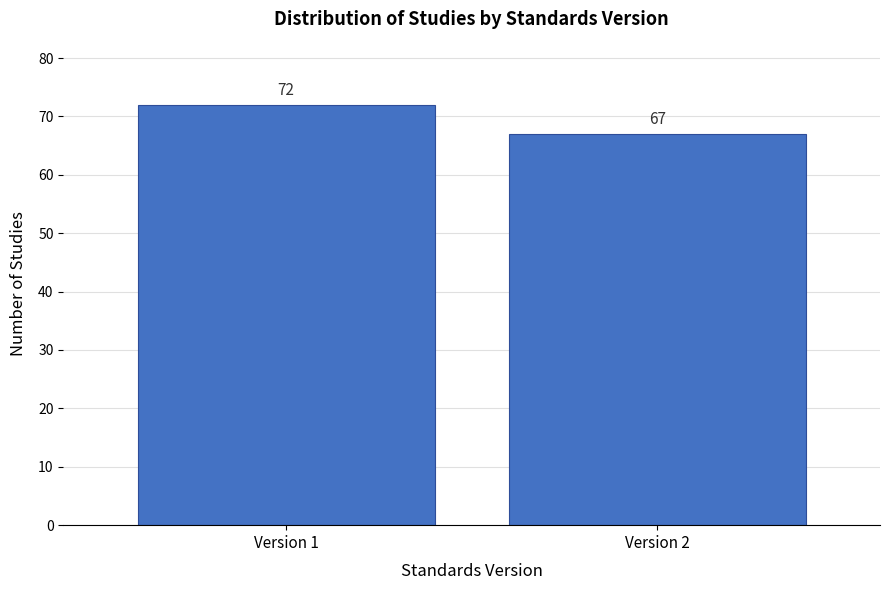

Reading left to right, transcribe all the data shown in this chart.

Version 1=72	Version 2=67